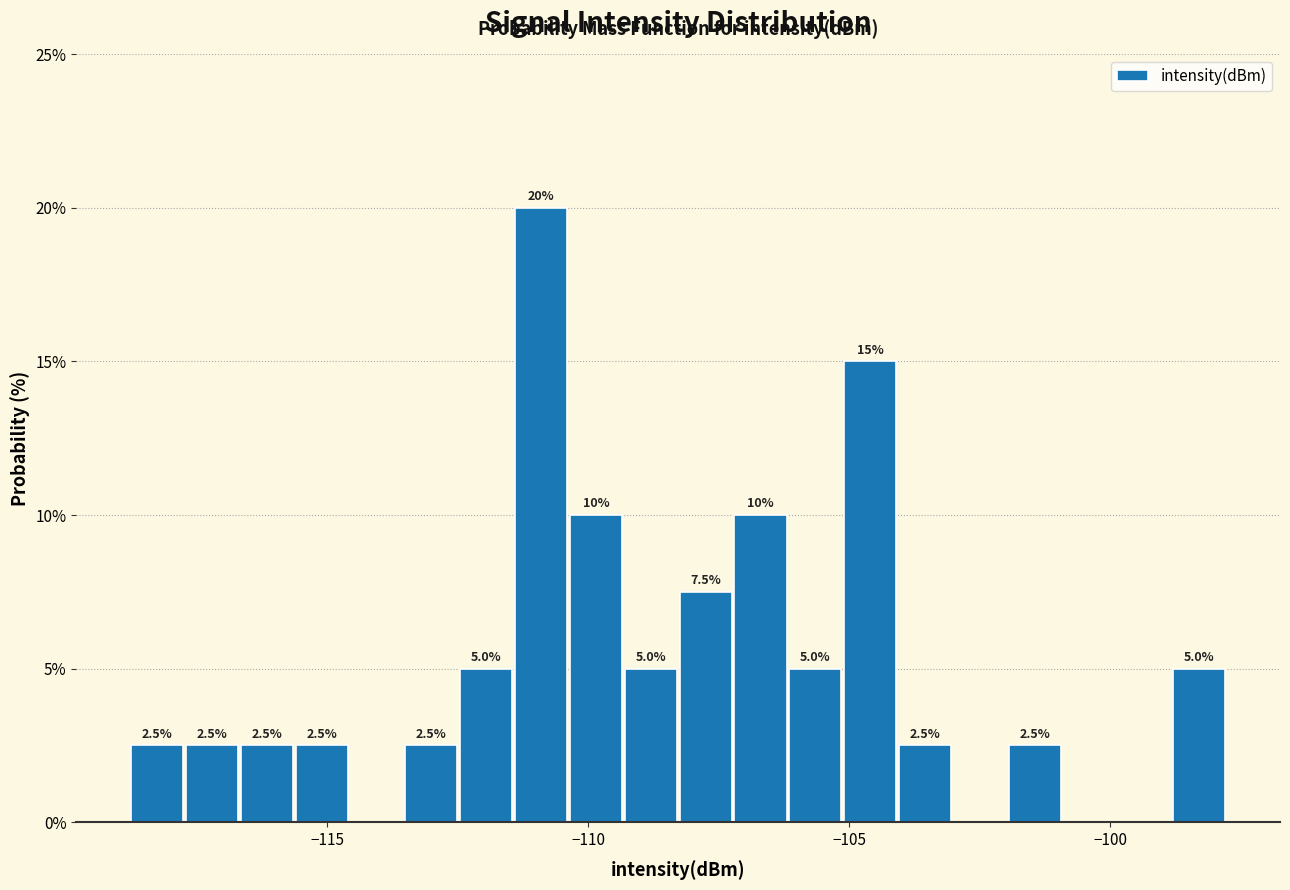

Around what value on the x-axis is the tallest bar? Give the approximate position of its centre, as read against the axis.

-111.0